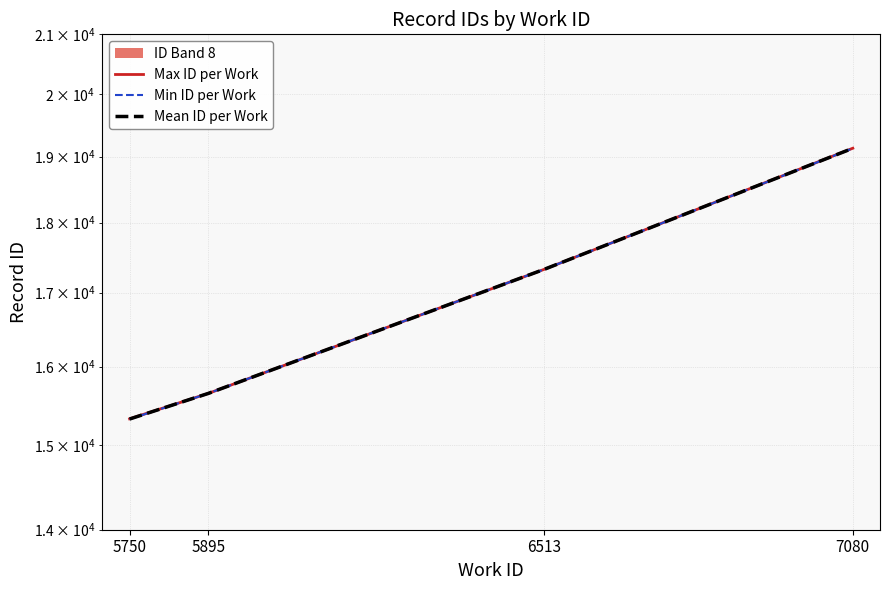

True or false: Min ID per Work and Max ID per Work intersect in this chart.

False